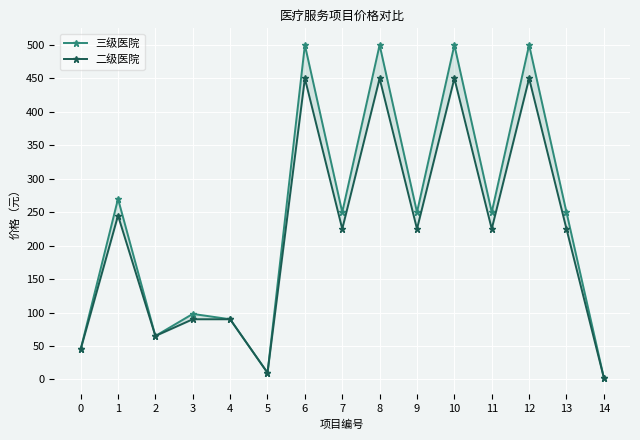

List the labels in order of 三级医院 value, largest first.

6, 8, 10, 12, 1, 7, 9, 11, 13, 3, 4, 2, 0, 5, 14